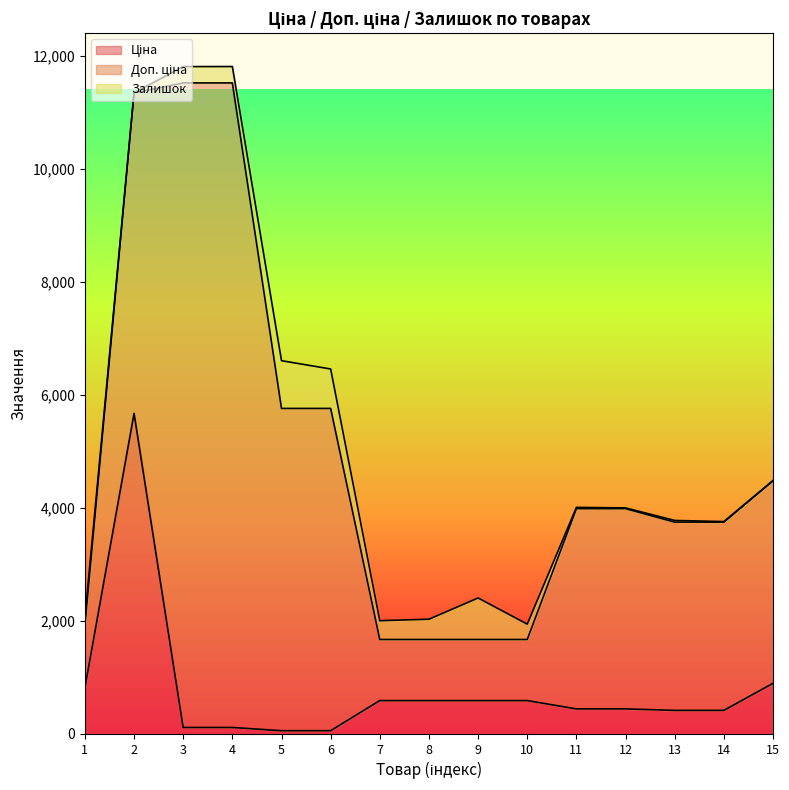

Which series has the largest range (max minus min)?

Доп. ціна